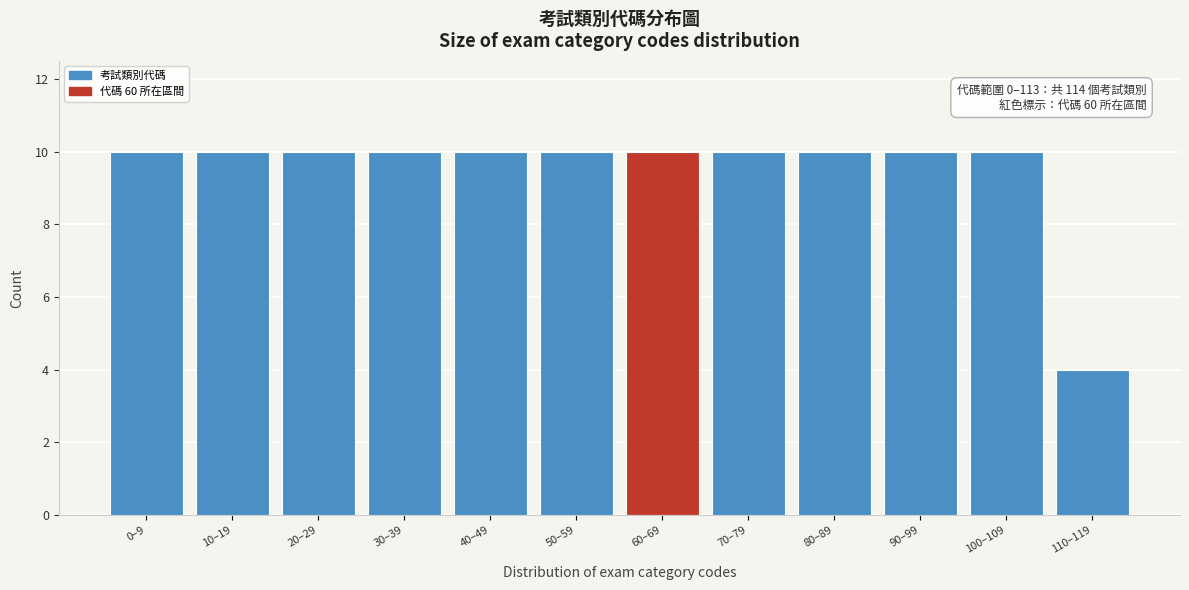

Reading left to right, what are all the values shown in this chart?

10	10	10	10	10	10	10	10	10	10	10	4